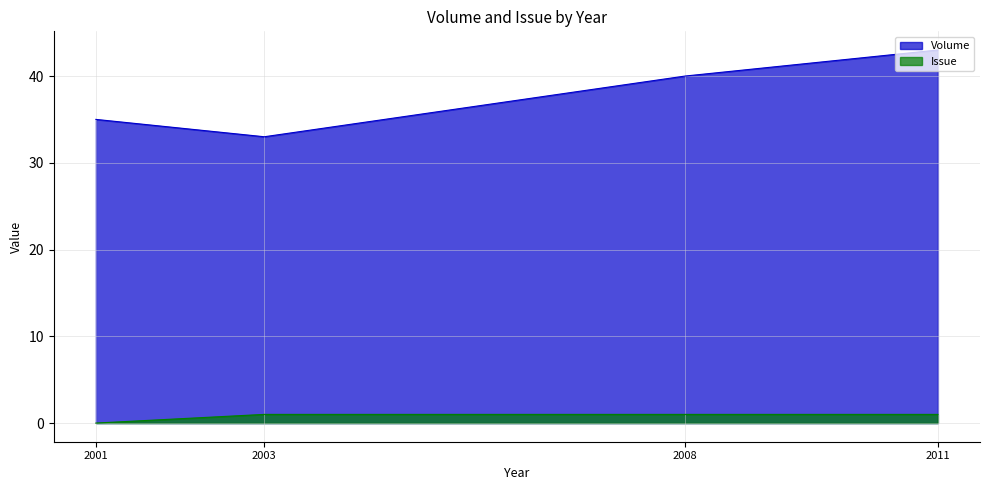

Reading left to right, list all the values displayed in this chart.

Volume: 35	33	40	43
Issue: 0	1	1	1